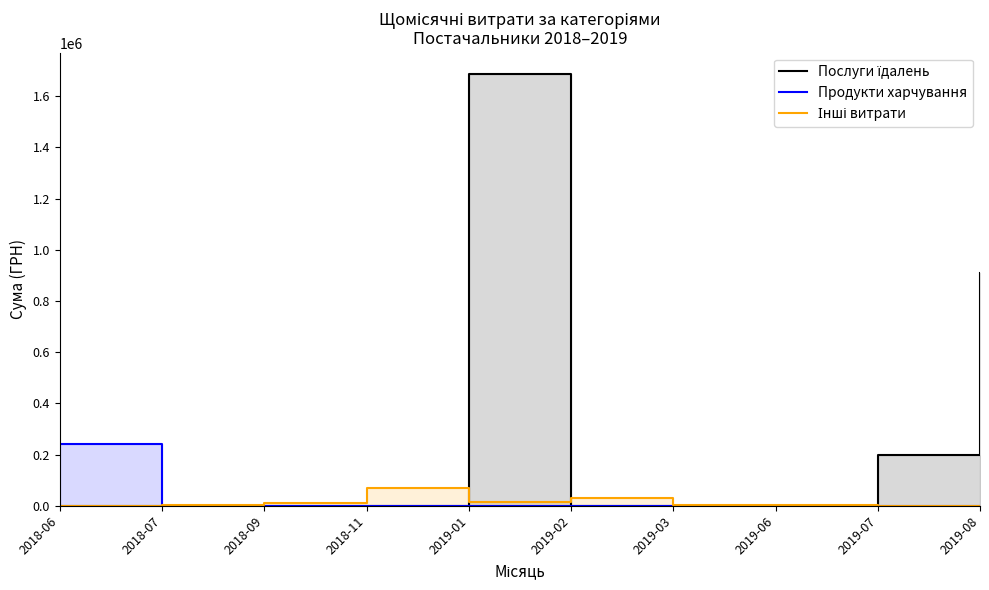

Which series ends up on top after the final intersection of Послуги їдалень and Інші витрати?

Послуги їдалень